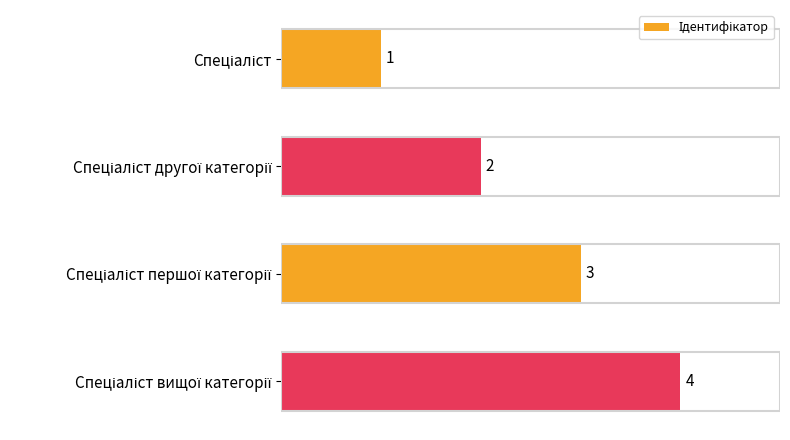

What is the value of the 2nd bar from the top?

2